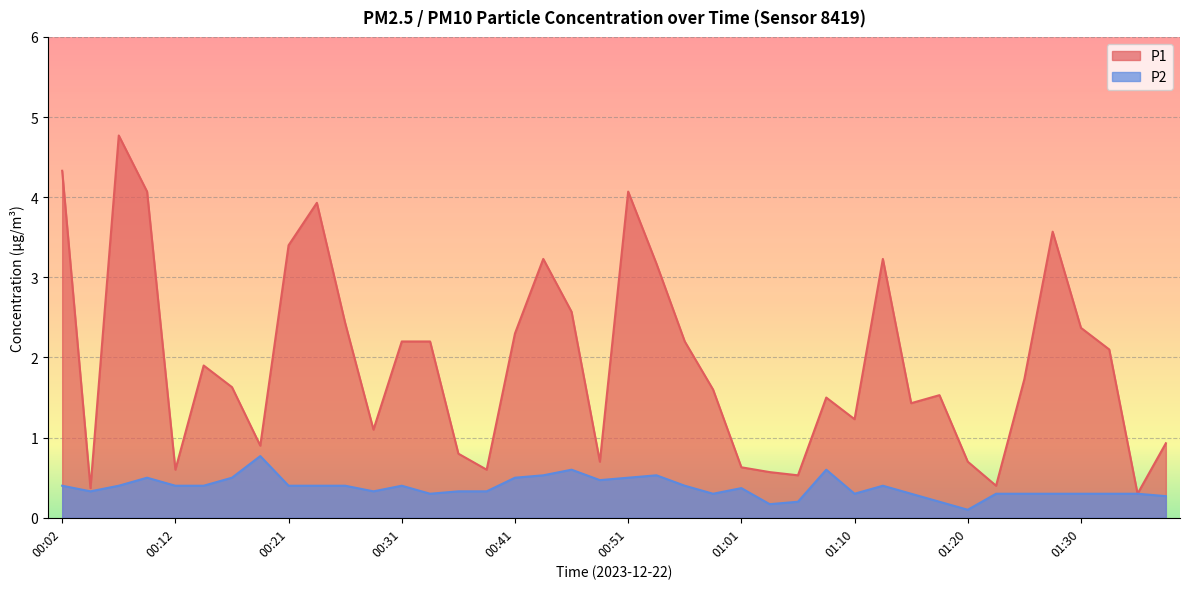

What is the average value of the P2 series?

0.4